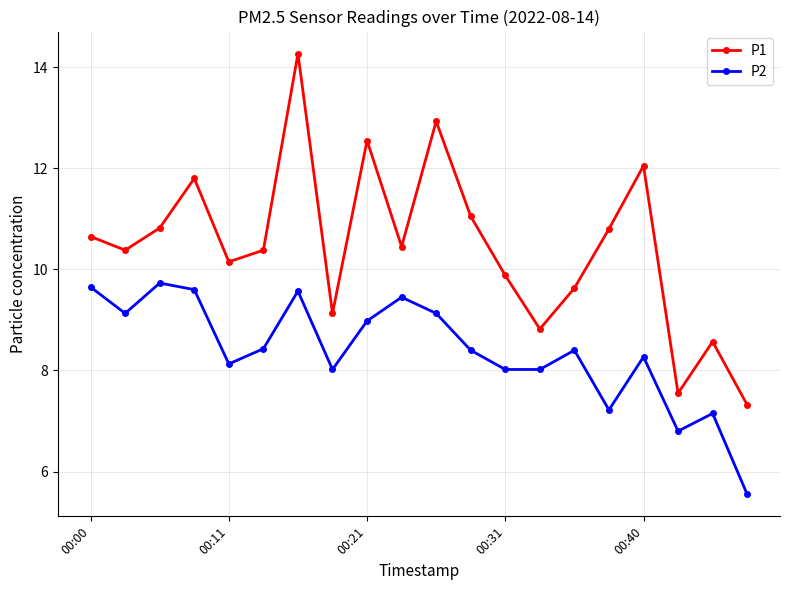

Which series has the largest total across all categories?

P1